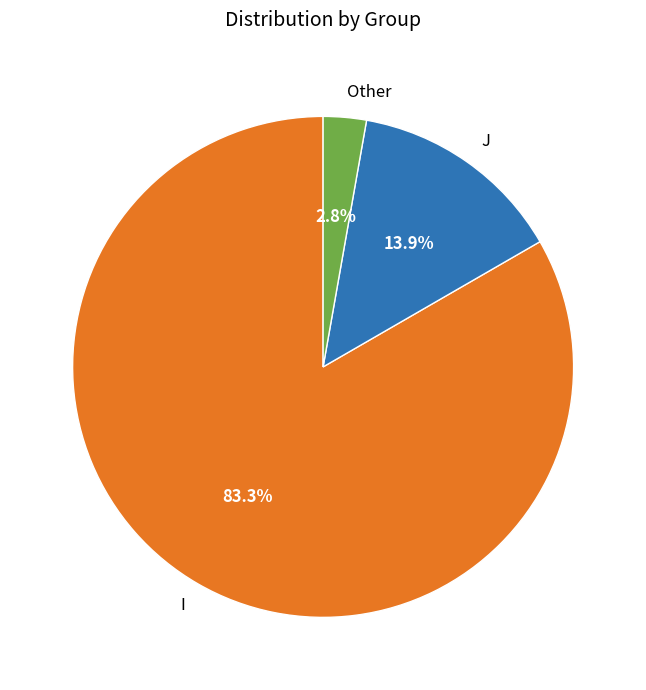

What is the total percentage of J and I?

97.2%